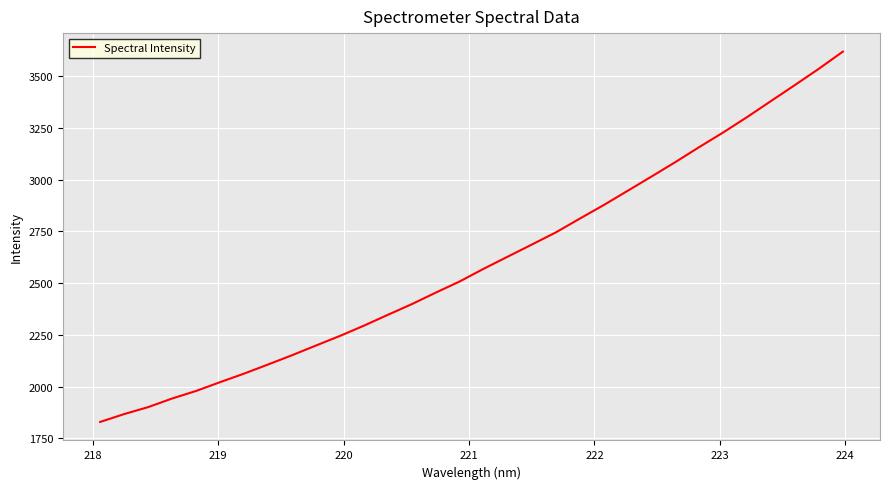

What is the difference between the maximum and minimum values?

1789.1